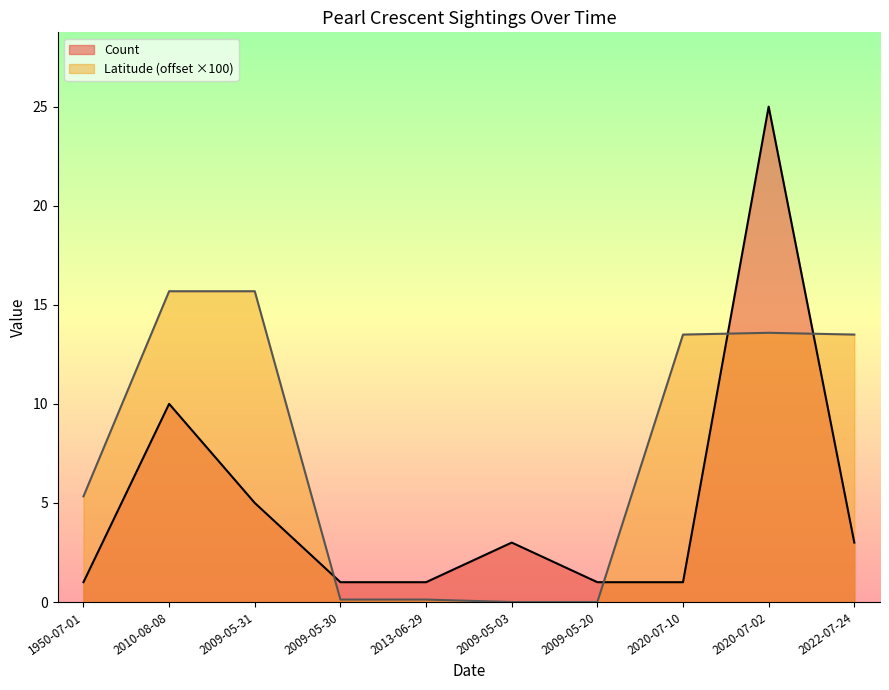

Does the chart display data point markers on the line(s)?

No